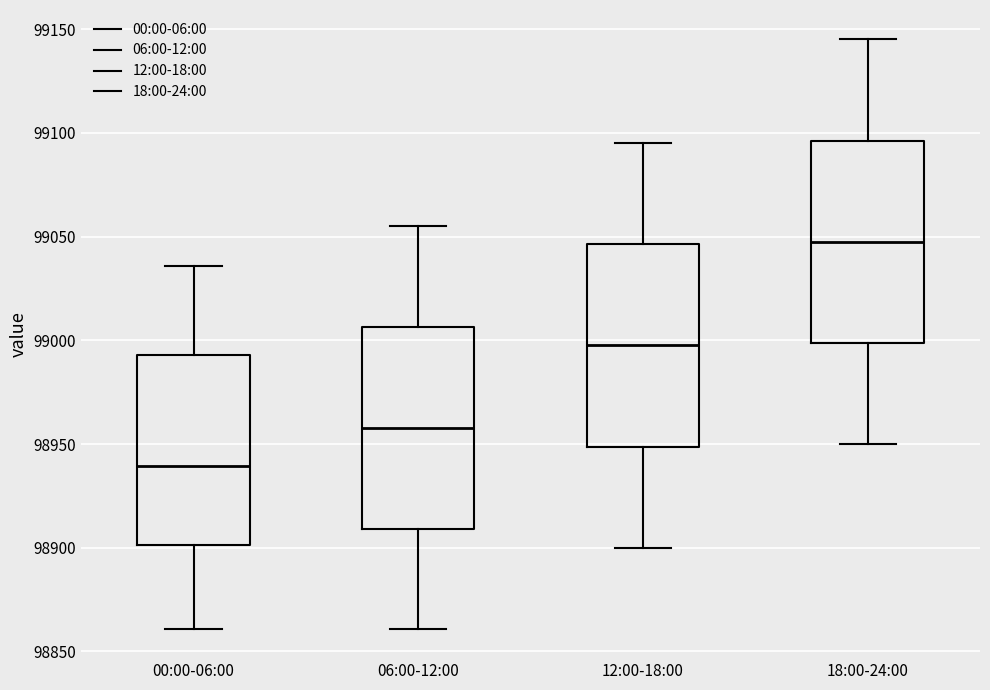

Which box's median line is the lowest?

00:00-06:00